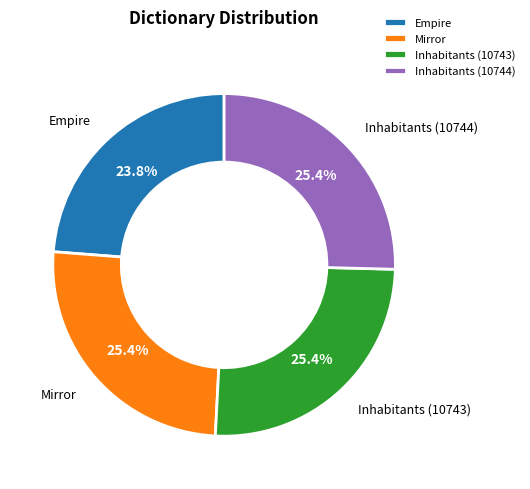

Do Empire and Mirror together represent more than half of the pie?

No